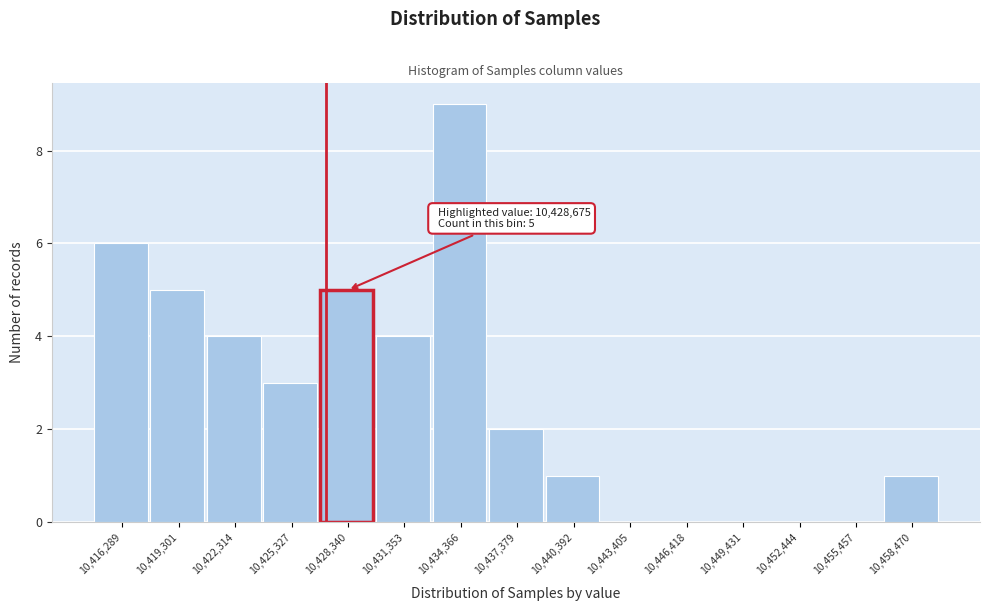

Reading left to right, transcribe all the data shown in this chart.

10,416,289=6	10,419,301=5	10,422,314=4	10,425,327=3	10,428,340=5	10,431,353=4	10,434,366=9	10,437,379=2	10,440,392=1	10,443,405=0	10,446,418=0	10,449,431=0	10,452,444=0	10,455,457=0	10,458,470=1